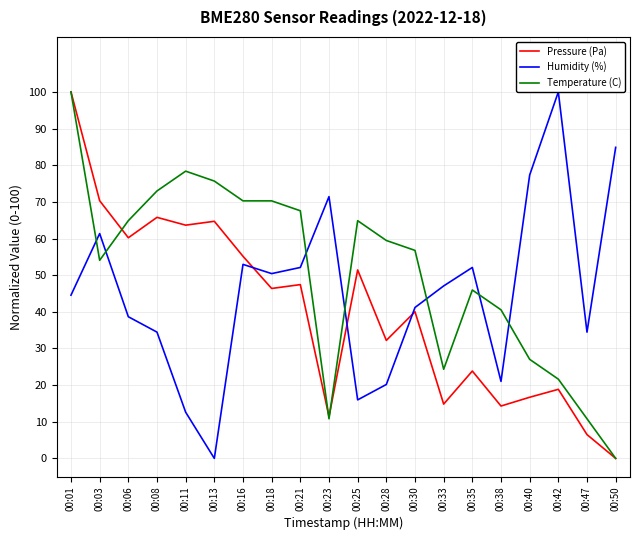

How many values in the Pressure (Pa) series exceed 46?

10